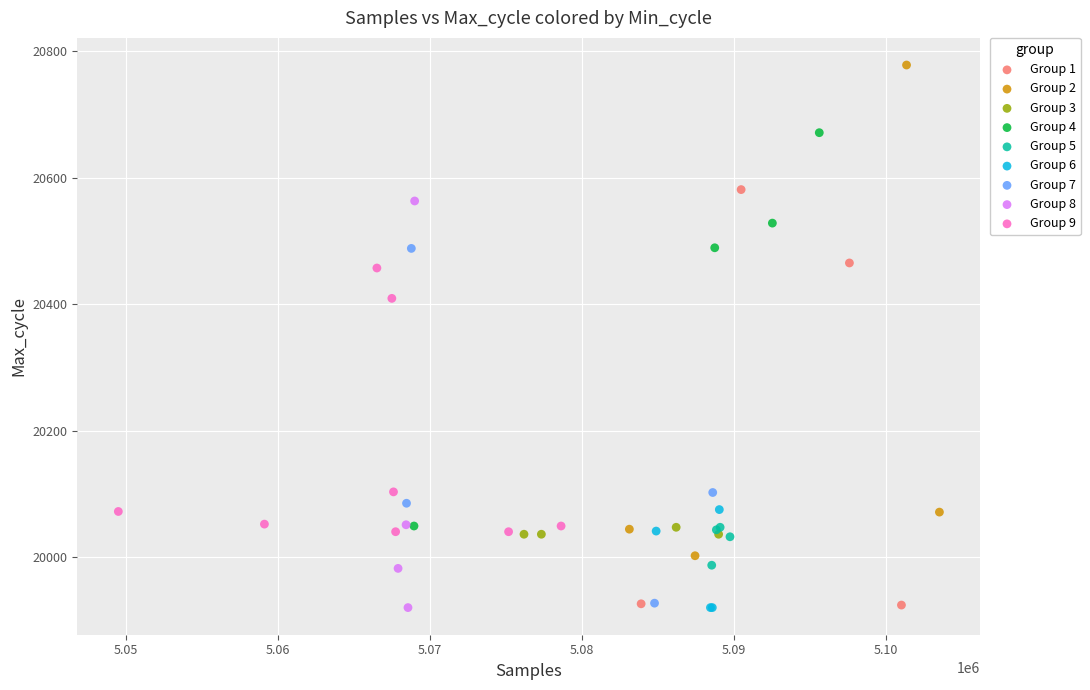

Which series has the widest spread of Y values?

Group 2